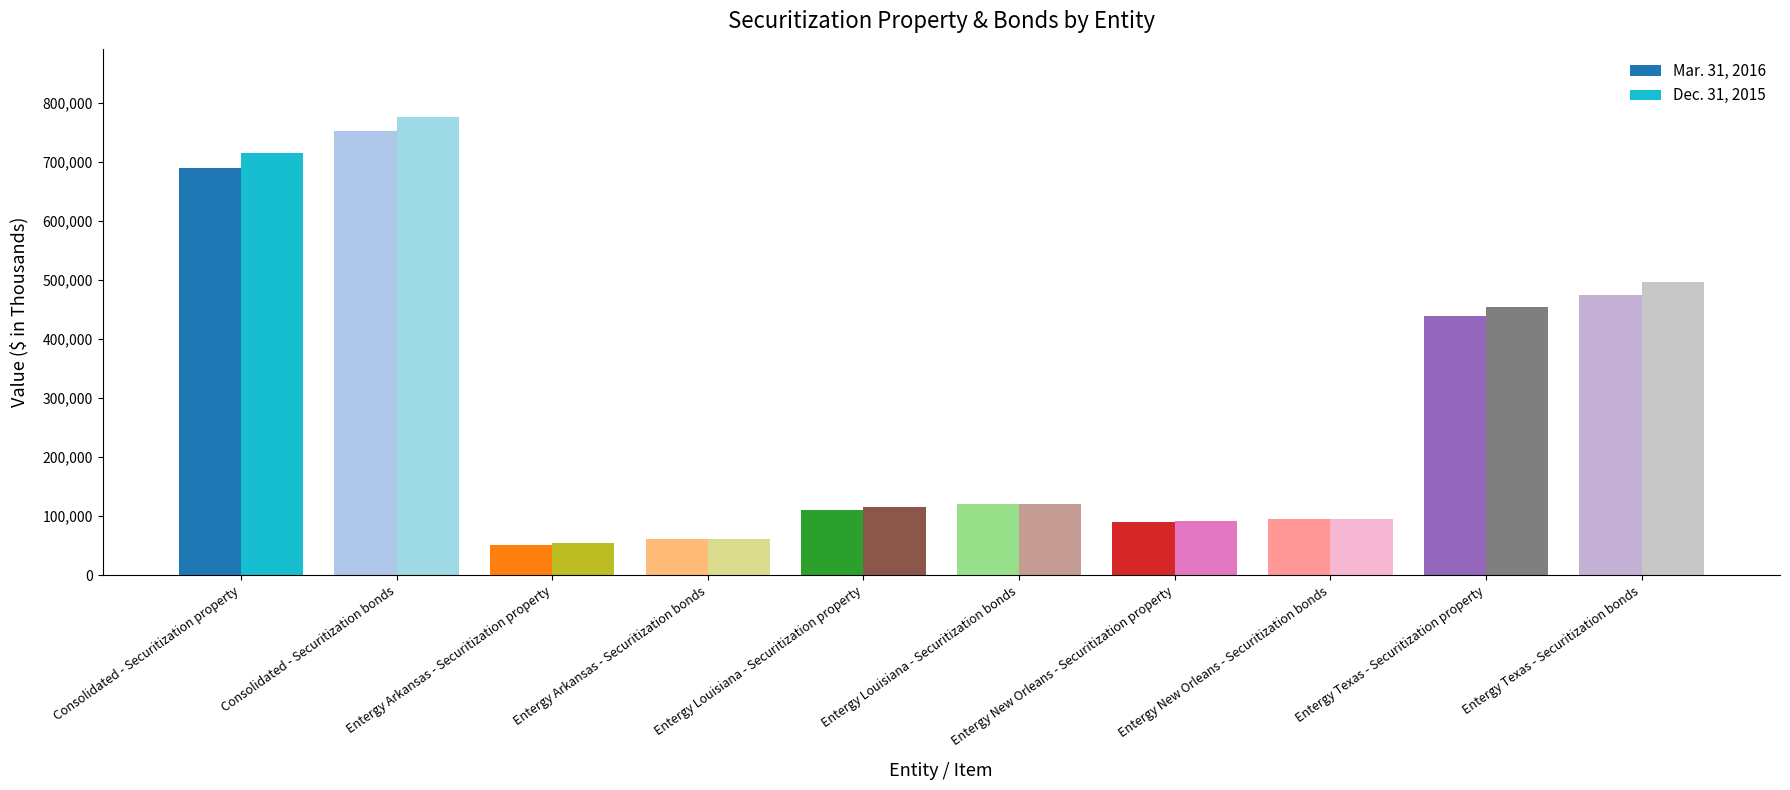

The Mar. 31, 2016 series shows 50621 at Entergy New Orleans - Securitization property. True or false?

False